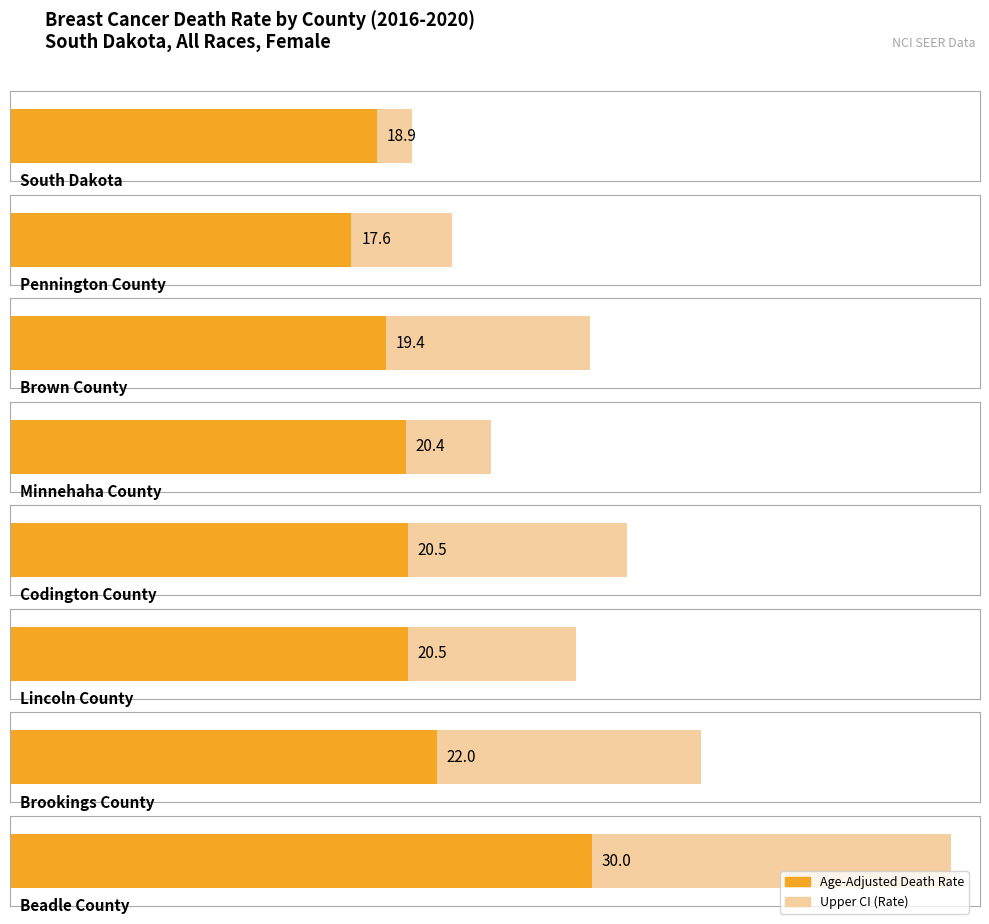

Count the number of categories in the chart.

8